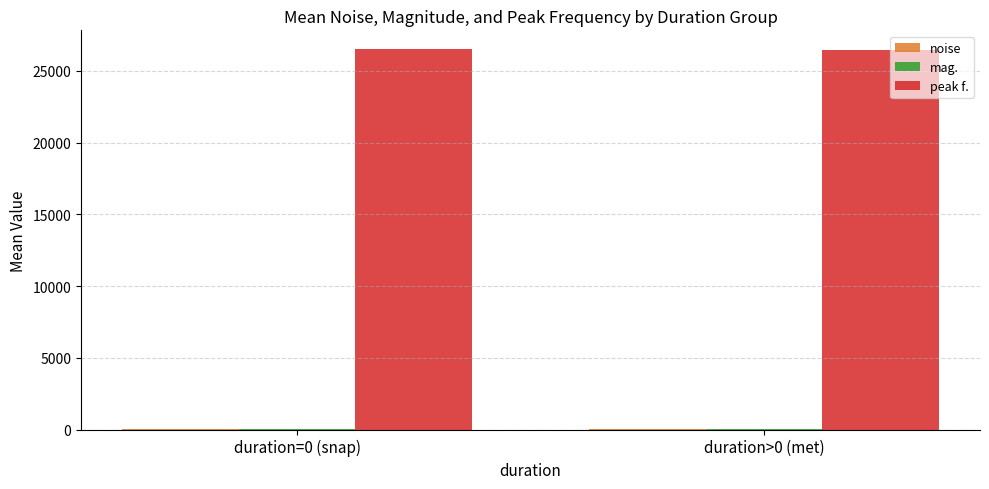

What is the maximum value shown in the chart?

26508.9